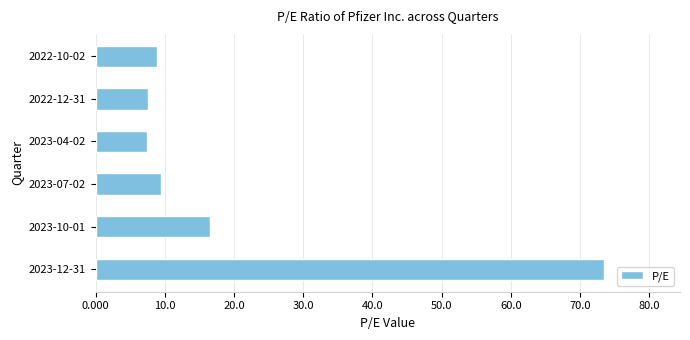

Which label corresponds to the largest value in the chart?

2023-12-31